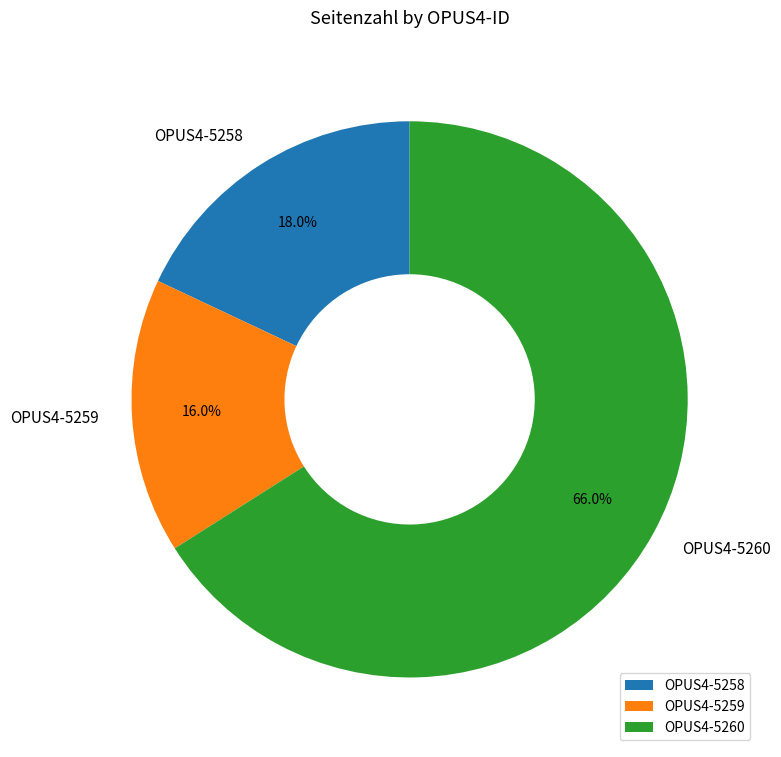

To the nearest percent, what is the average slice percentage?

33%